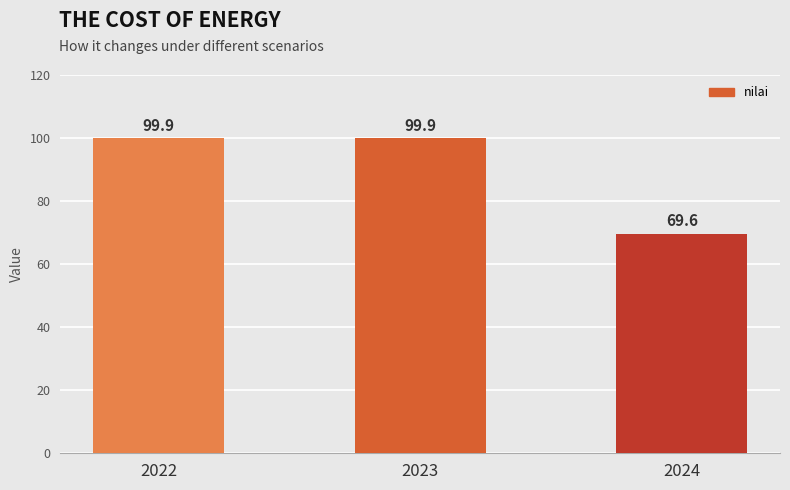

What is the approximate value at 2024?

69.6